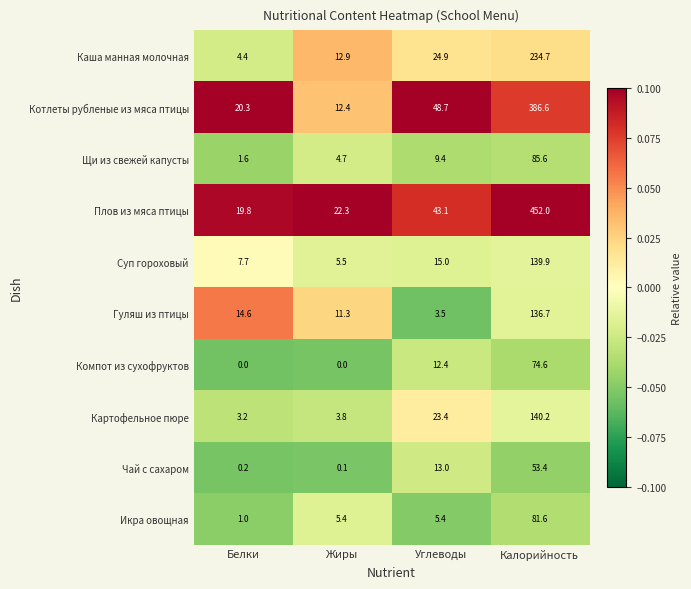

Where does the Каша манная молочная series first go above 24?

Углеводы